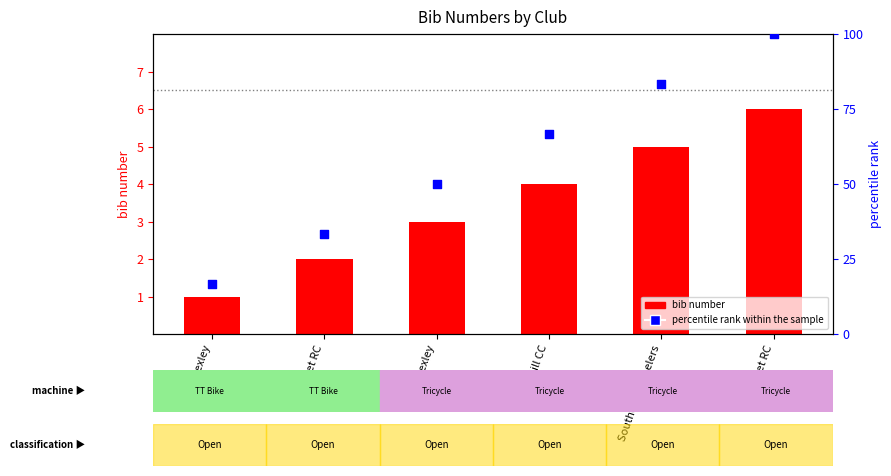

What is the total value across all series at CC Bexley?

17.7